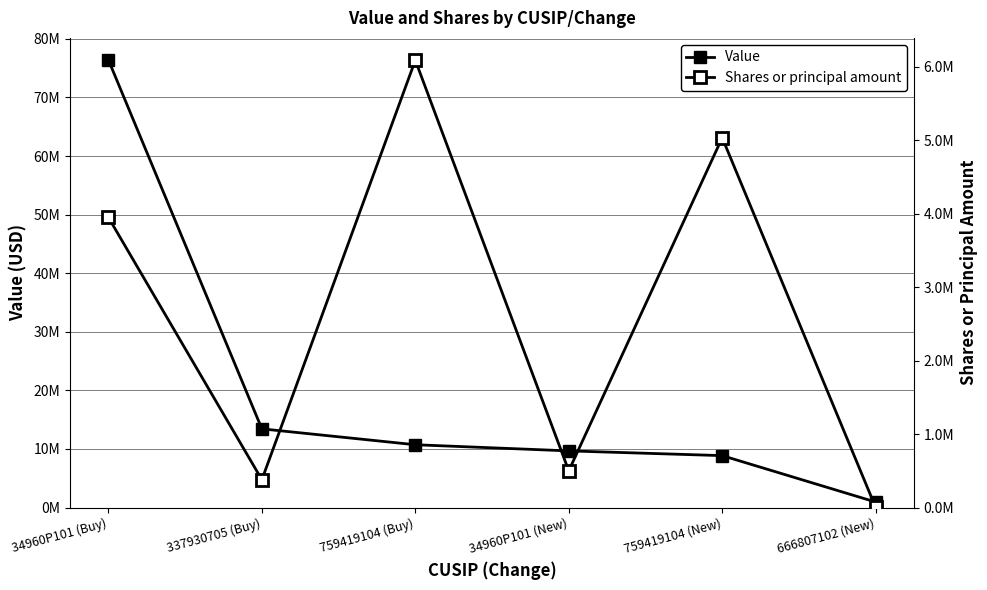

At which category does the chart reach its minimum across all series?

666807102 (New)